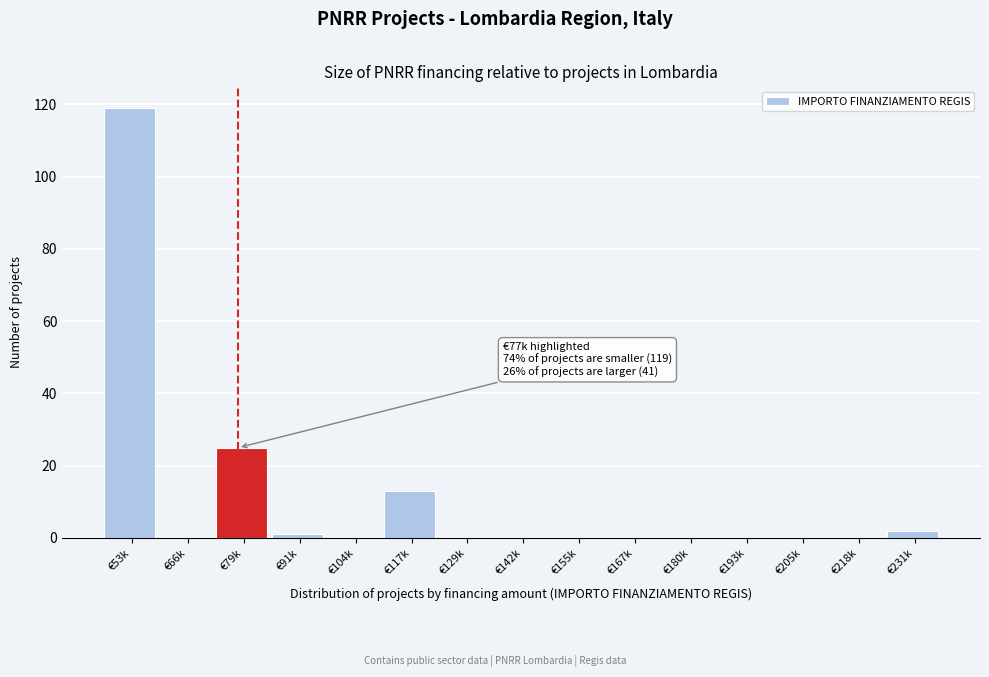

Reading left to right, list all the values displayed in this chart.

€53k=119	€66k=0	€79k=25	€91k=1	€104k=0	€117k=13	€129k=0	€142k=0	€155k=0	€167k=0	€180k=0	€193k=0	€205k=0	€218k=0	€231k=2